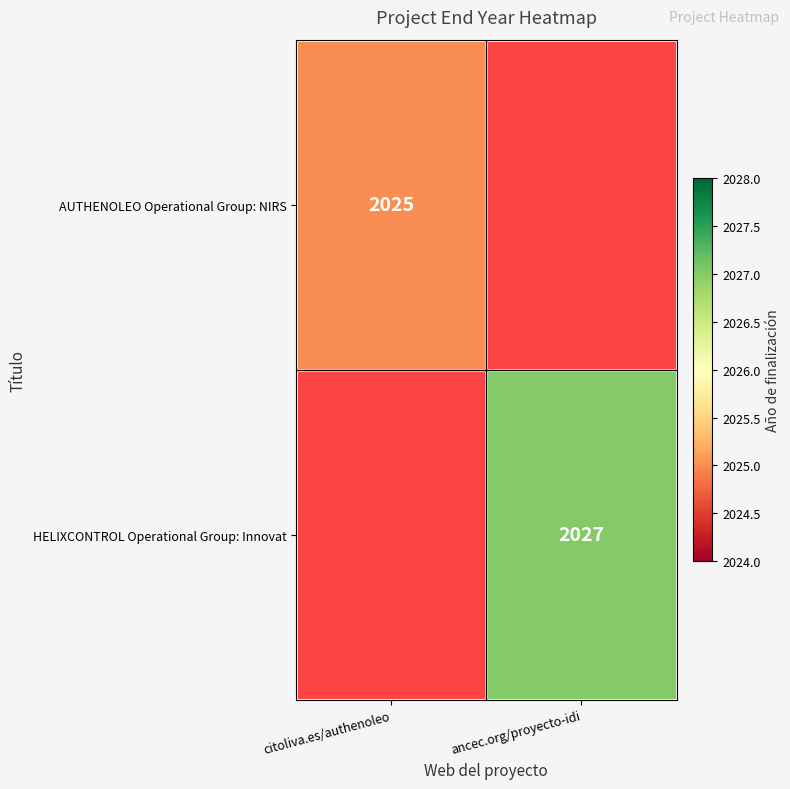

At how many categories does at least one series exceed 2025?

1